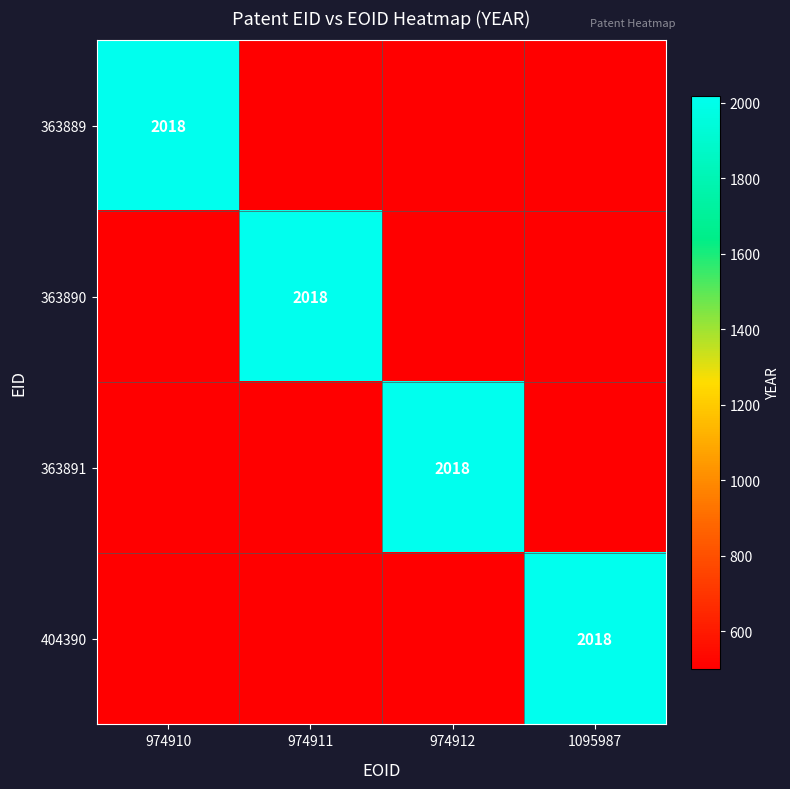

The 363889 series shows 3411 at 974910. True or false?

False